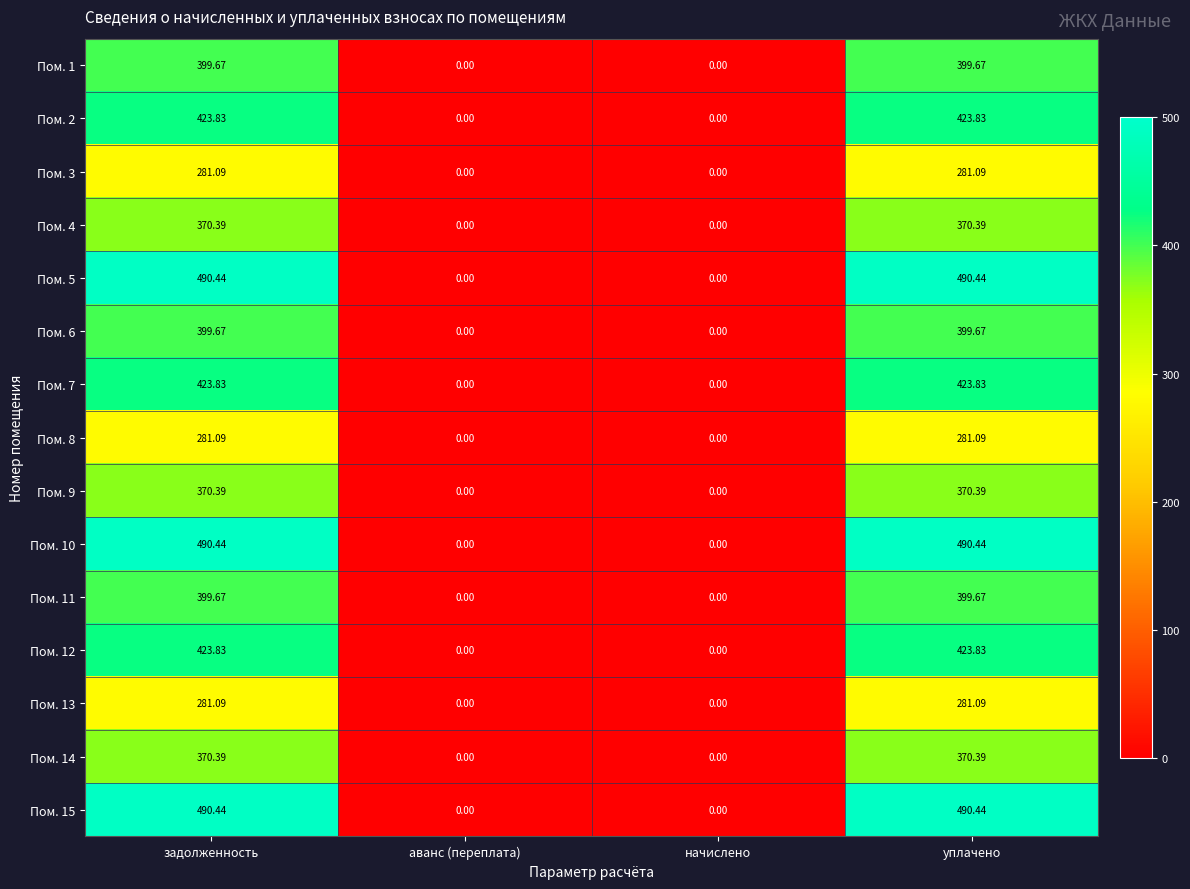

Is the value of Пом. 14 at аванс (переплата) greater than the value of Пом. 1 at задолженность?

No